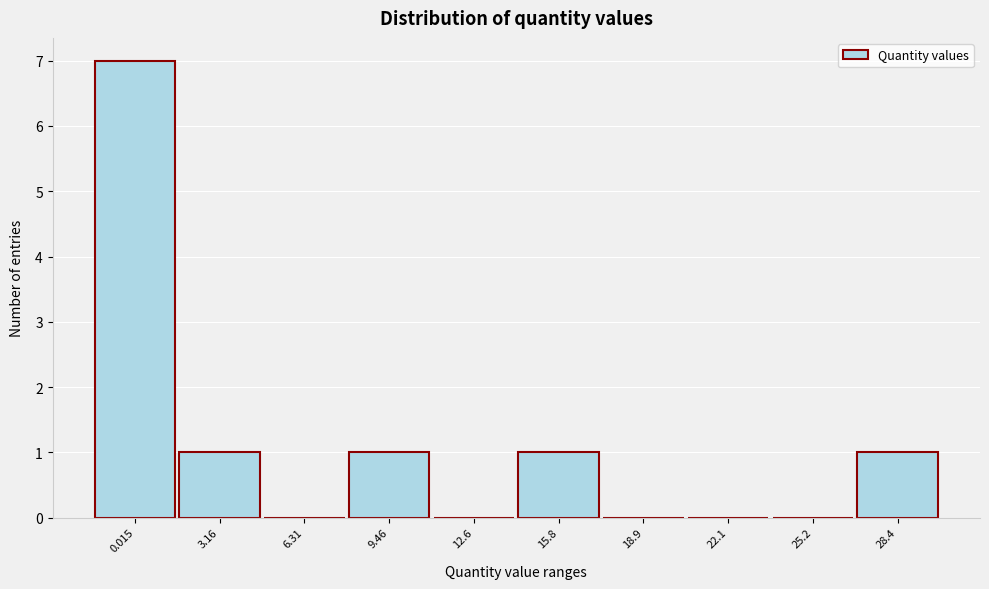

Reading left to right, extract all data points from this chart.

0.015=7	3.16=1	6.31=0	9.46=1	12.6=0	15.8=1	18.9=0	22.1=0	25.2=0	28.4=1